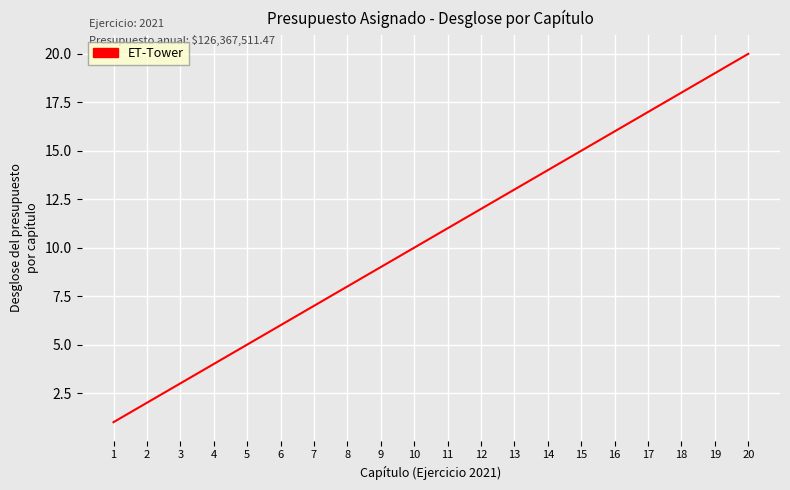

Approximately how many times larger is the value at 18 compared to 19?

0.9